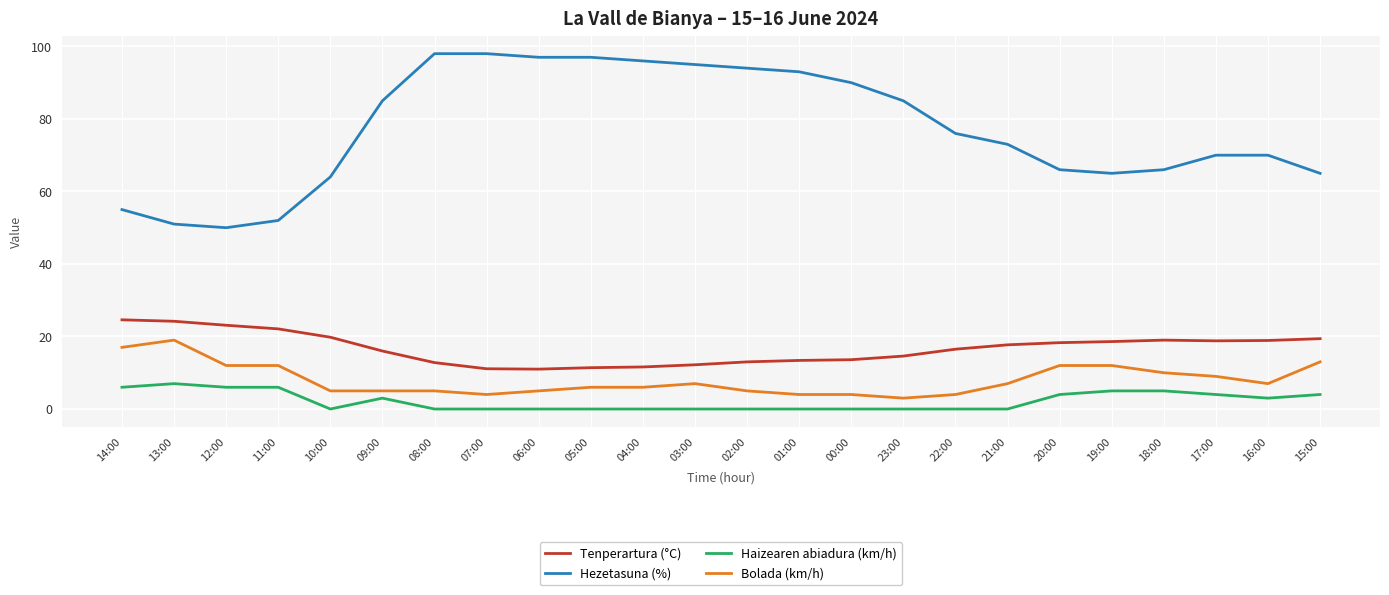

True or false: Haizearen abiadura (km/h) has a value of 0.0 at 06:00.

True